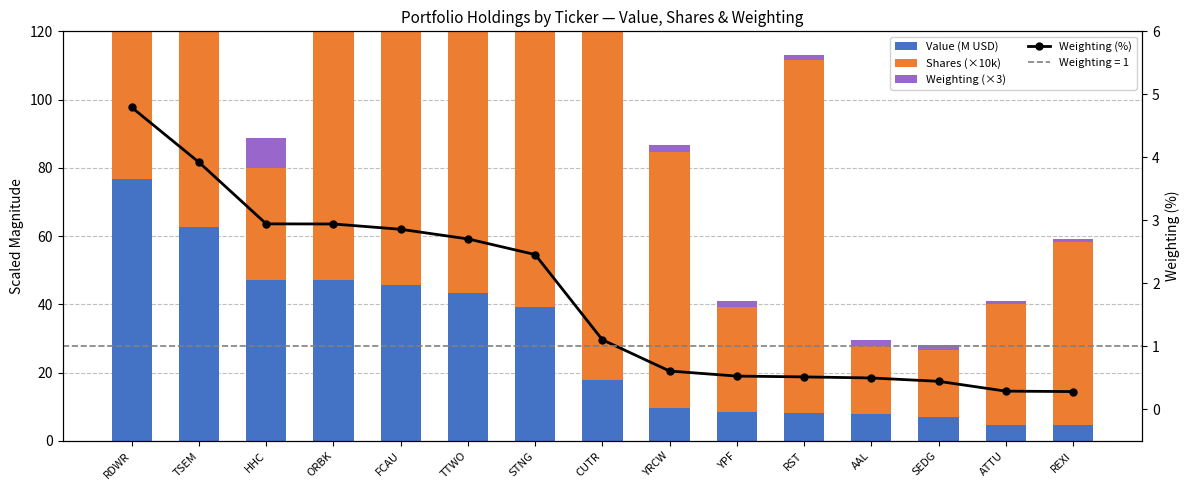

What is the greatest value displayed?

406.6